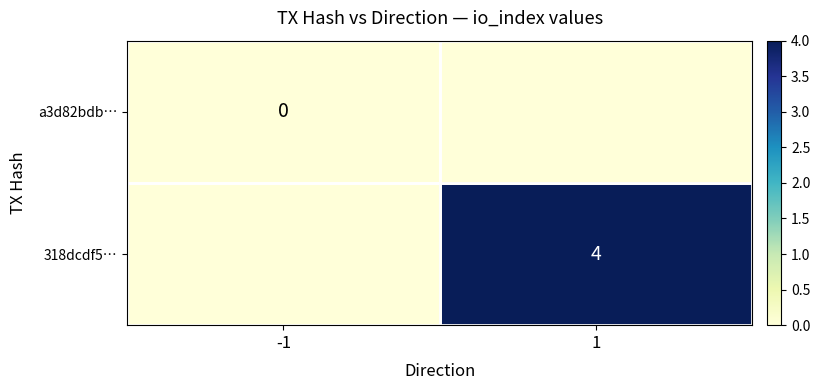

True or false: 318dcdf5… has a value of 6 at 1.

False